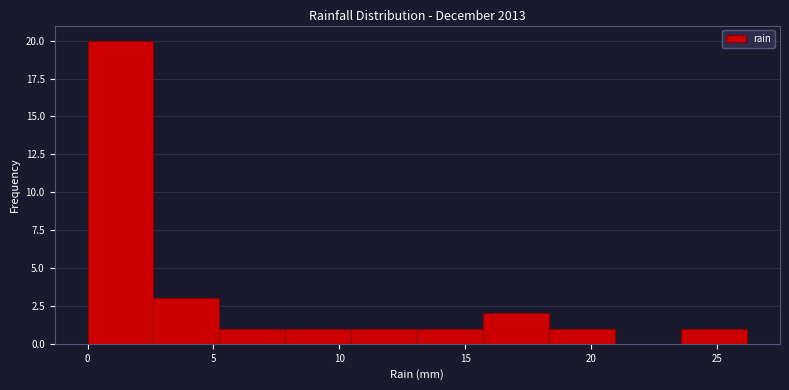

What is the height of the bar covering 15.5 to 18.5 on the x-axis? Neither the bar edges nor the heights are printed on the chart, so give them approximately, as read against the axes.

2